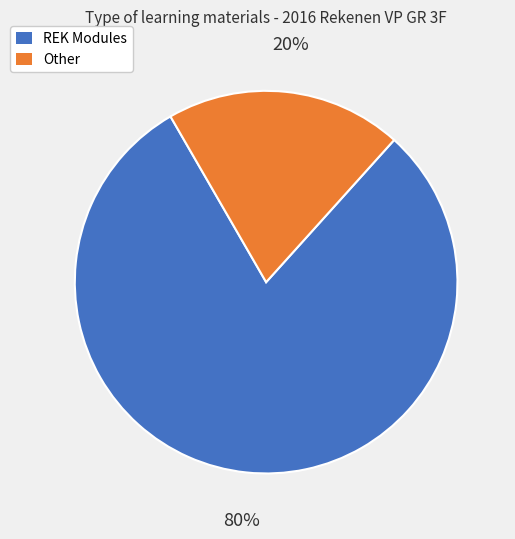

What is the ratio of the value at REK Modules to the value at Other?

4.0